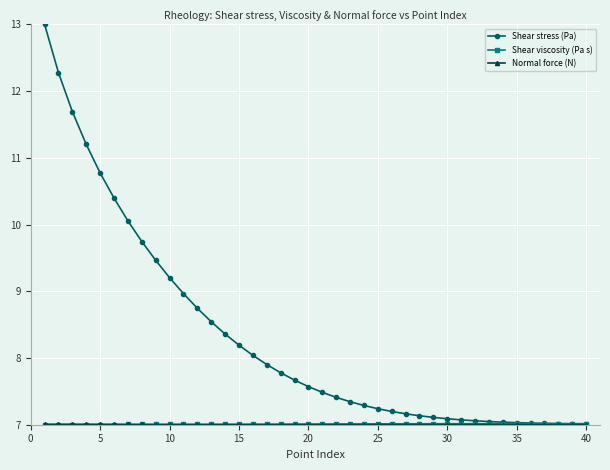

Which series has the largest total across all categories?

Shear stress (Pa)